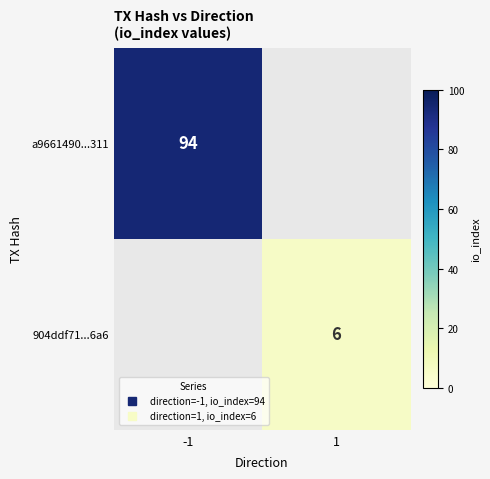

Which label corresponds to the largest value in the chart?

-1